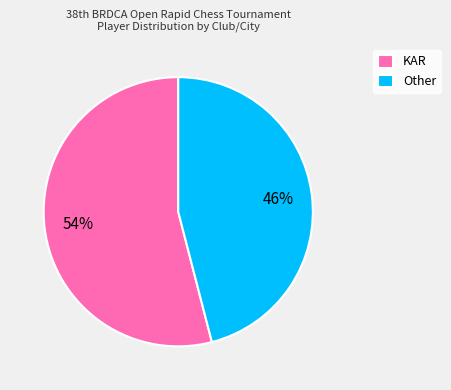

Is the sum of Other and KAR greater than half?

Yes